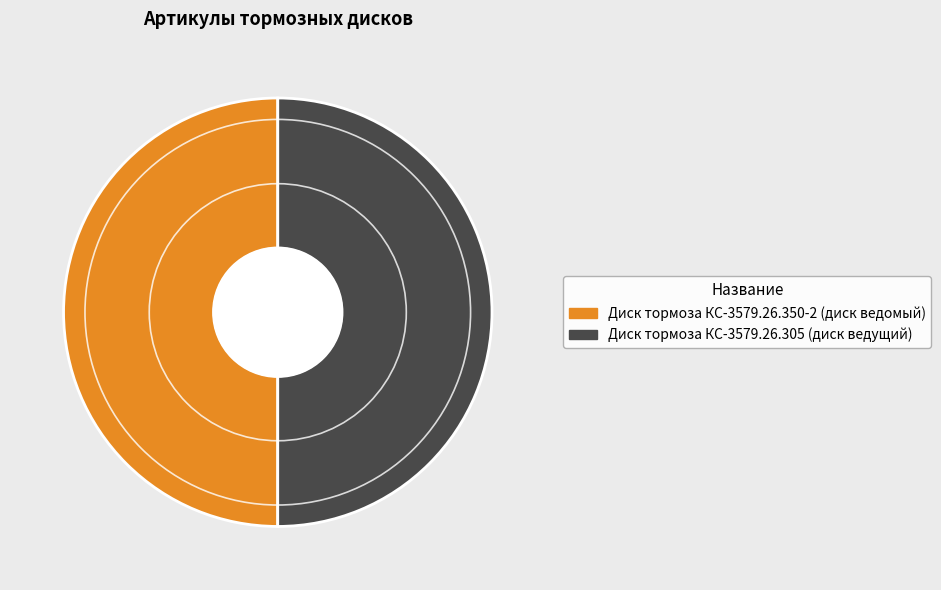

Do Диск тормоза КС-3579.26.350-2 (диск ведомый) and Диск тормоза КС-3579.26.305 (диск ведущий) together represent more than half of the pie?

Yes